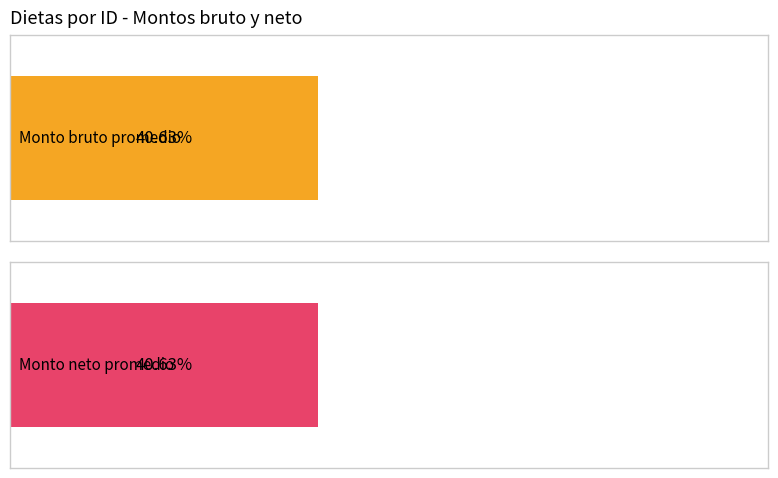

At how many categories does at least one series exceed 11426?

1